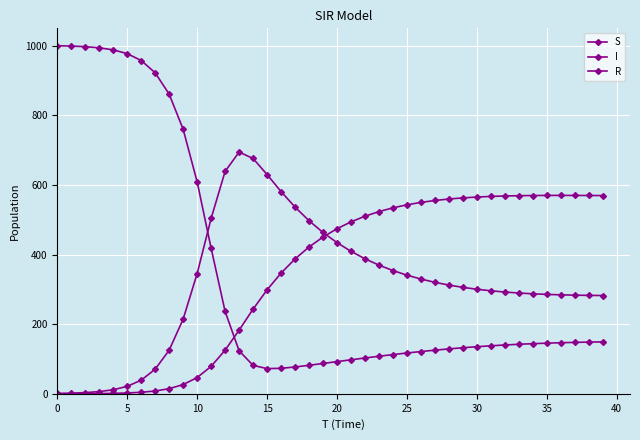

At which label is I closest to 347?

10